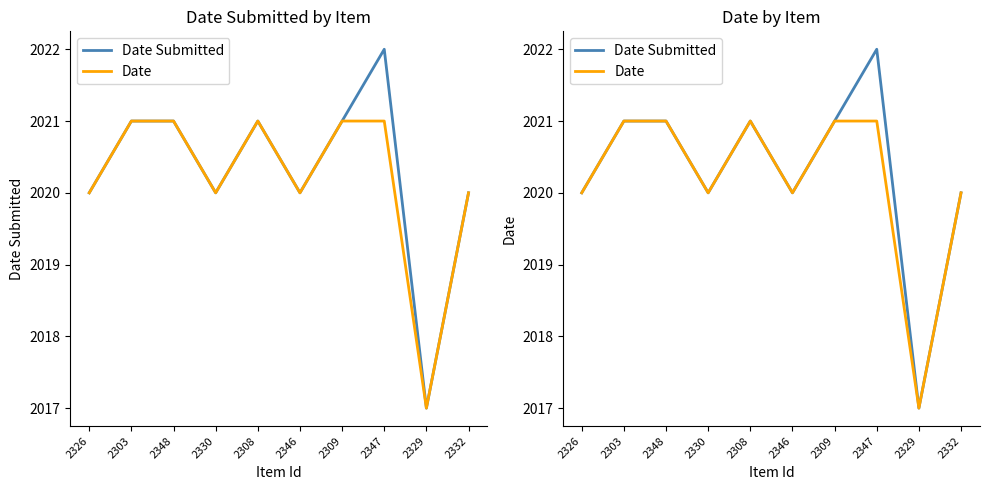

What is the difference between the maximum and minimum values in the Date series?

4